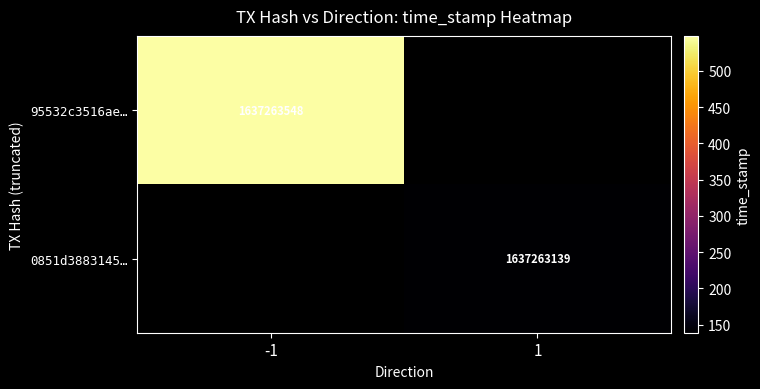

How many values in 95532c3516ae153640c8919f143b9e74b29976a are above zero?

1